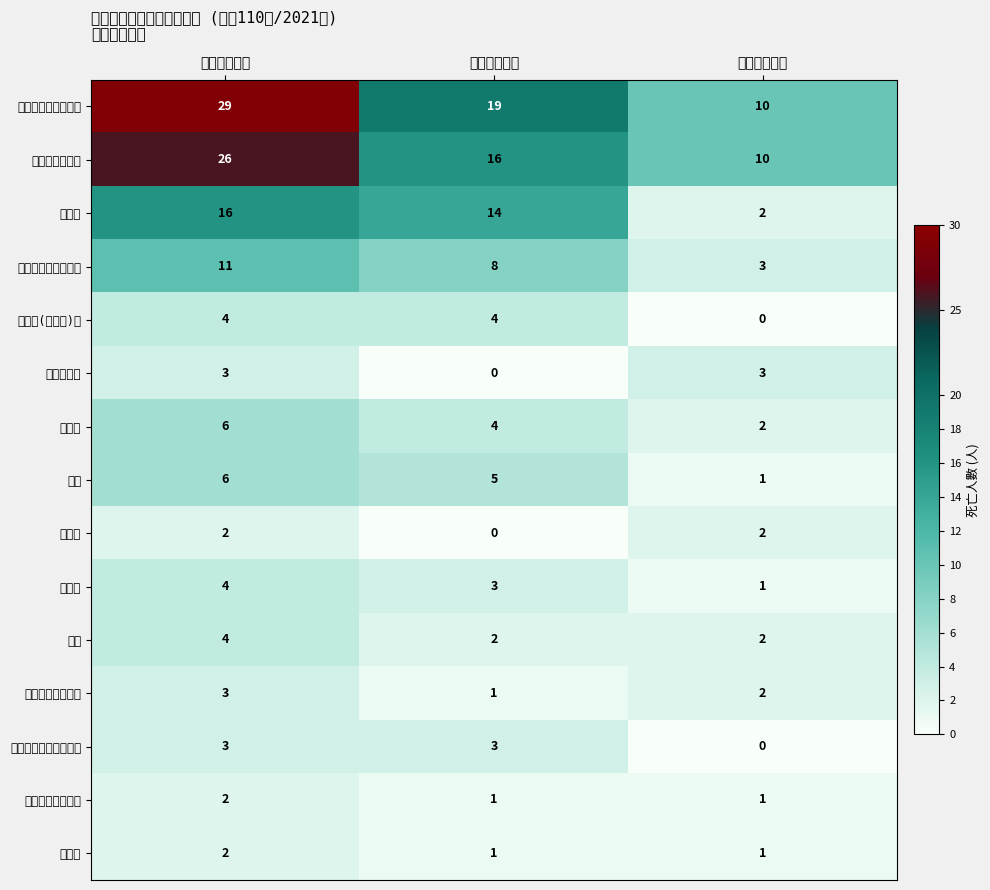

Which series has the largest total across all categories?

氣管、支氣管和肺癌